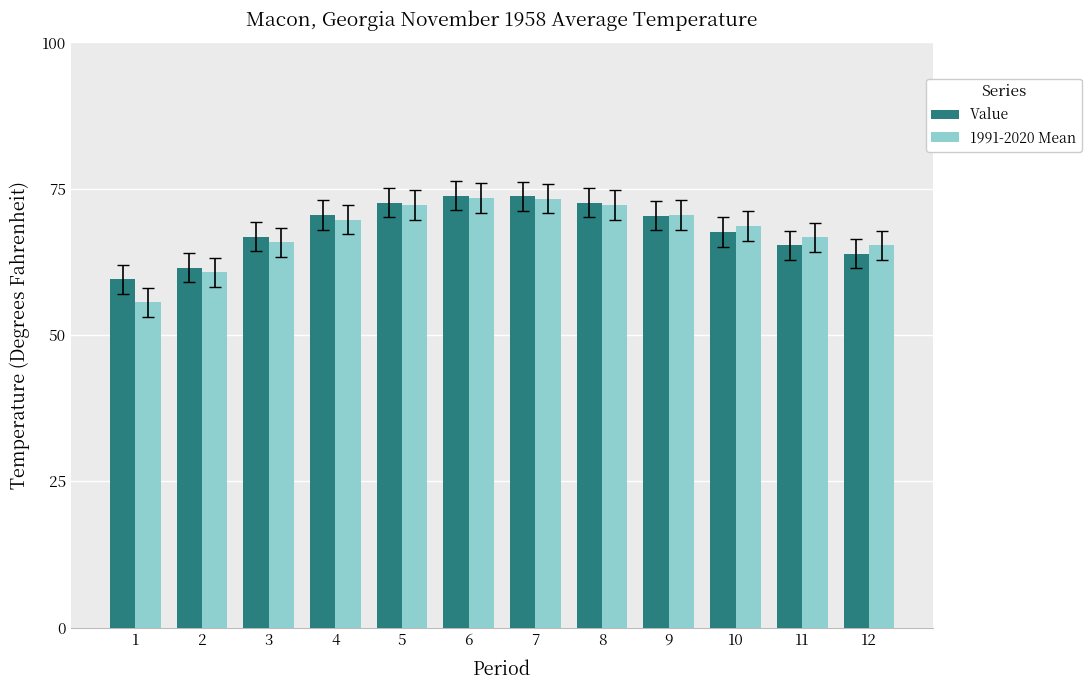

Read the Value value at 6.

73.8